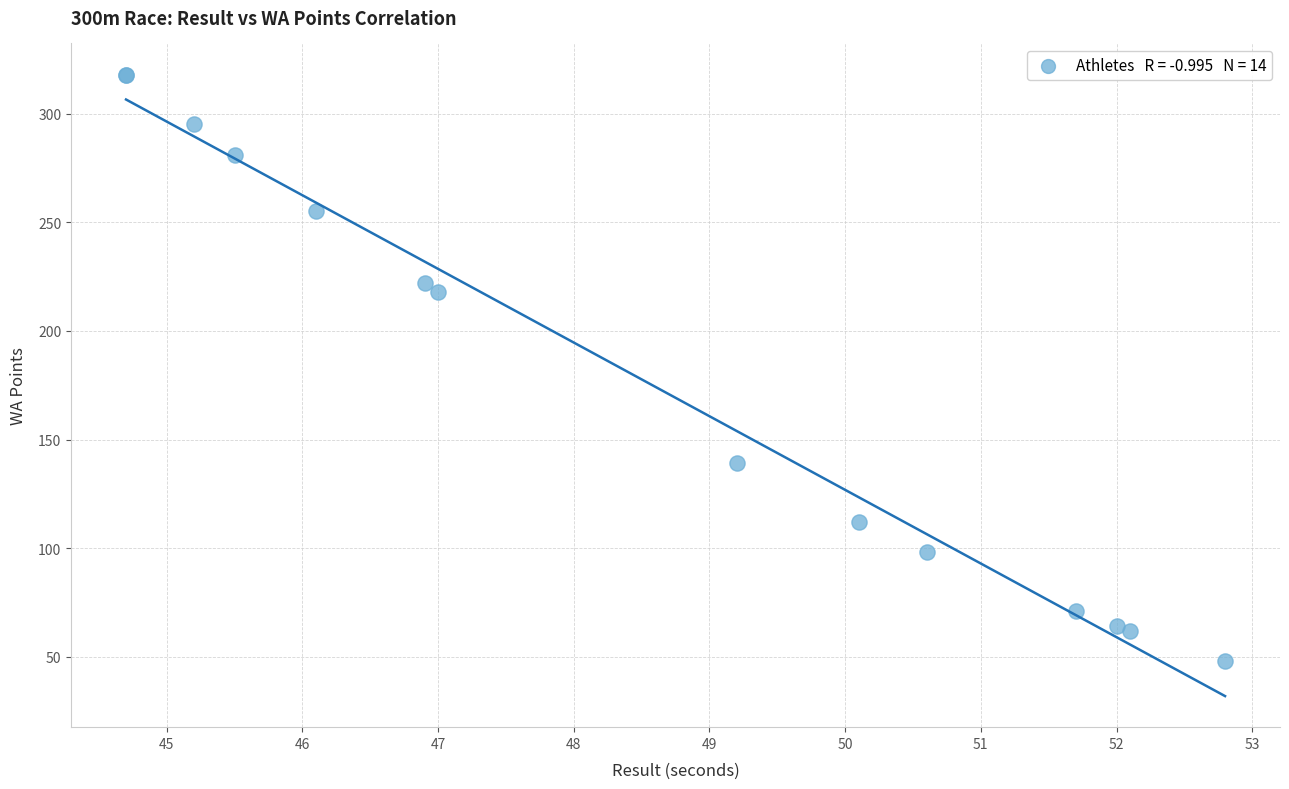

What Y value in the scatter plot is closest to 183?

218